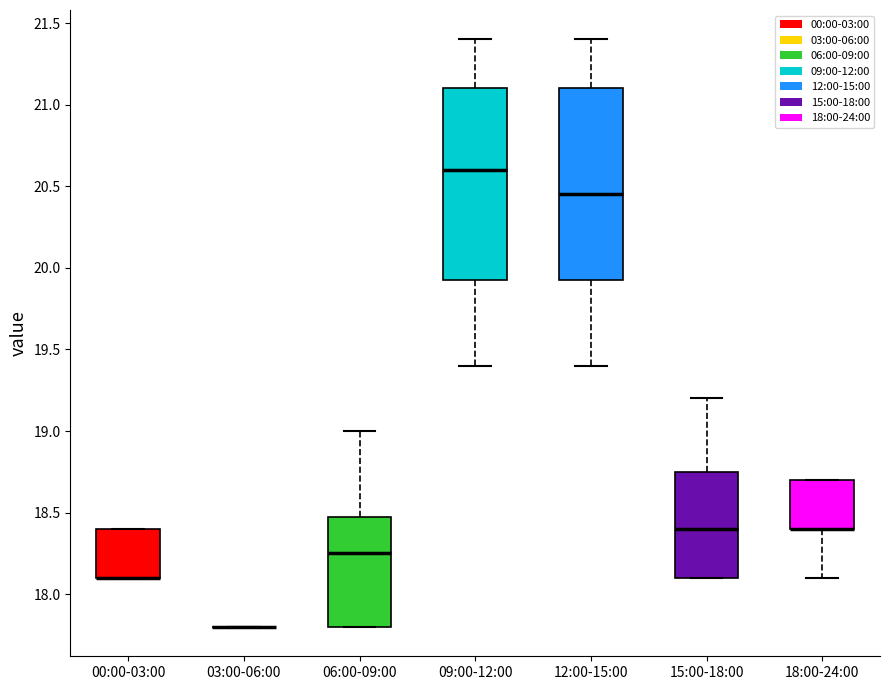

Where is the lower edge of the box for 18:00-24:00 on the y-axis? The values are not printed on the chart, so give them approximately, as read against the axis.

18.40